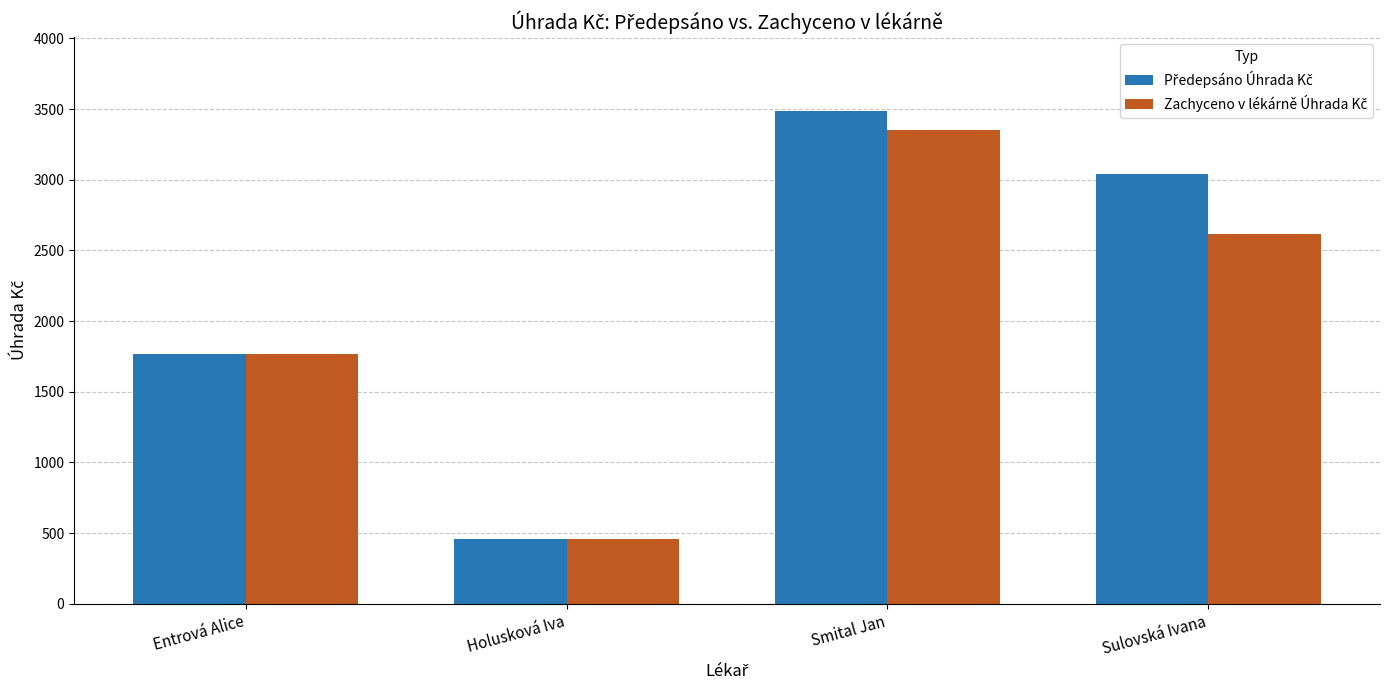

At which category is the sum across all series the highest?

Smital Jan